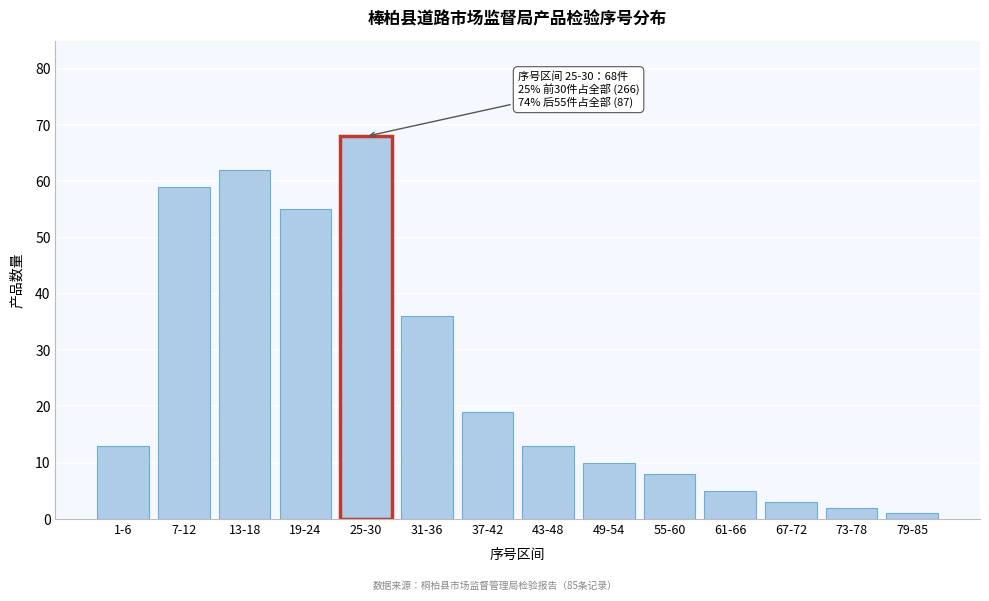

Reading left to right, extract all data points from this chart.

1-6=13	7-12=59	13-18=62	19-24=55	25-30=68	31-36=36	37-42=19	43-48=13	49-54=10	55-60=8	61-66=5	67-72=3	73-78=2	79-85=1